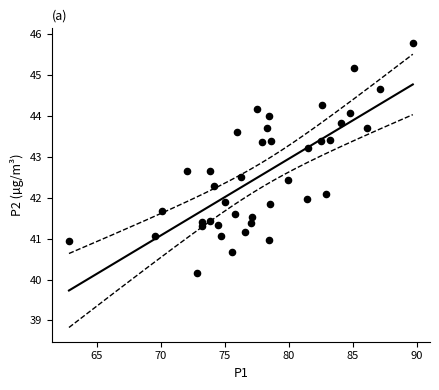

What is the range of Y values (max minus min)?

5.6